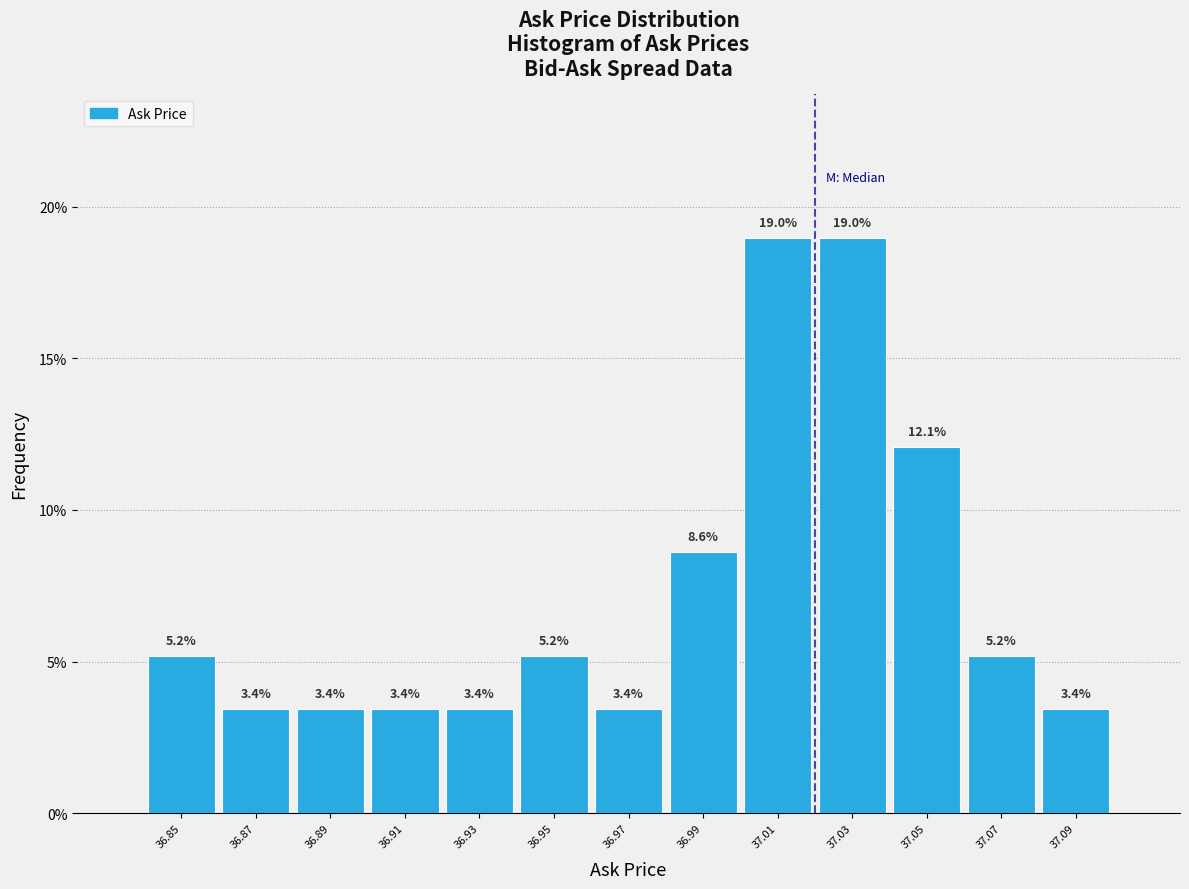

How tall is the bar that spans 36.98 to 37.00 on the x-axis?

8.6